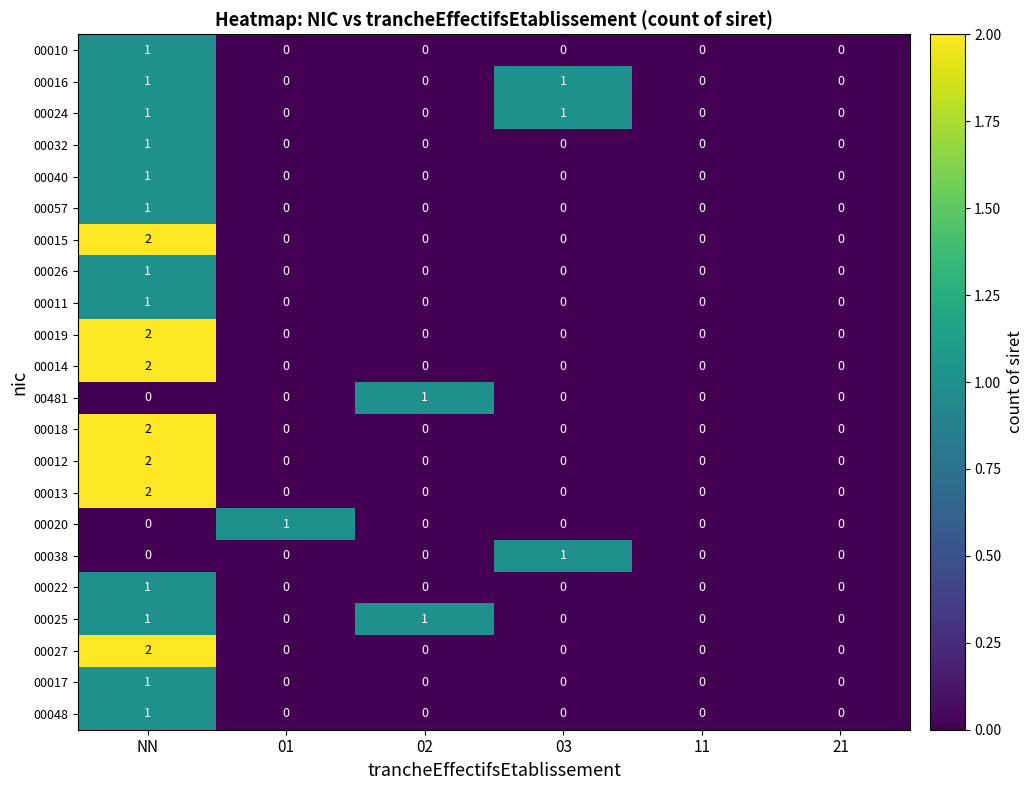

Count the 00016 values in the range 0 to 1.

6